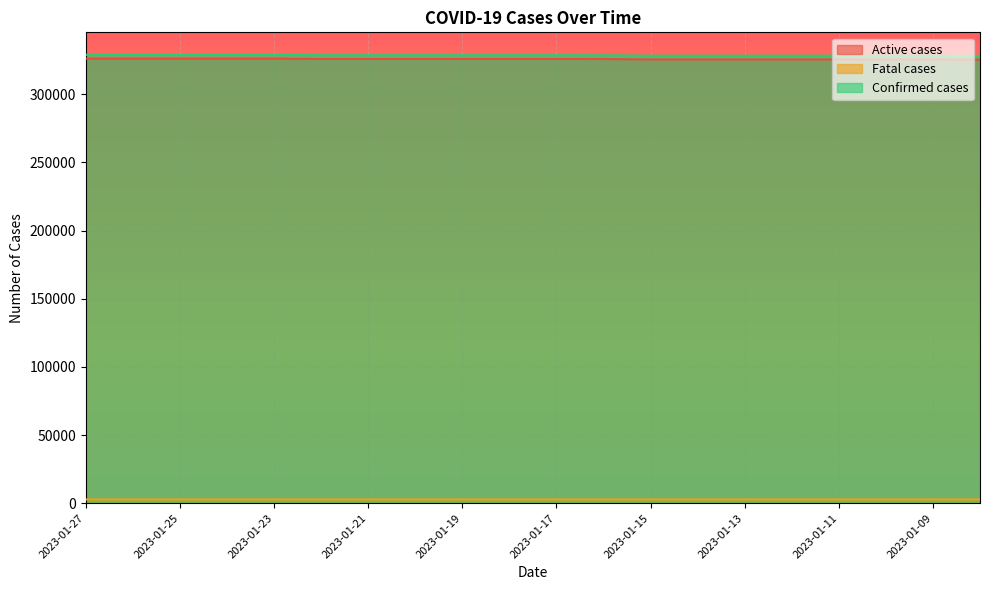

At how many categories does at least one series exceed 252715?

20